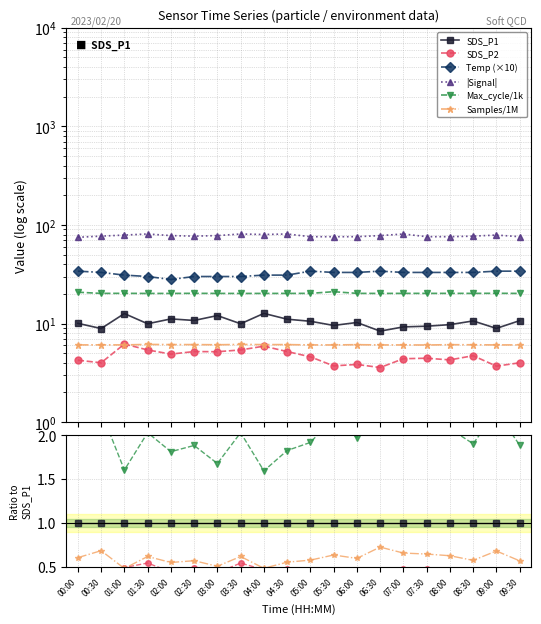

In |Signal|, how many points are higher than both neighbors (excluding endpoints)?

8